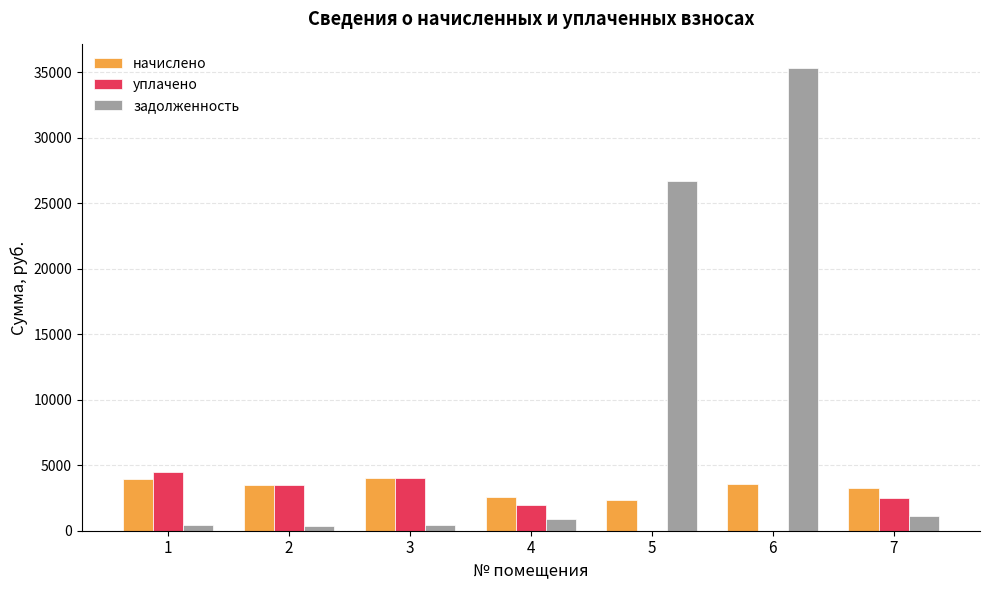

Which series has the largest total across all categories?

задолженность